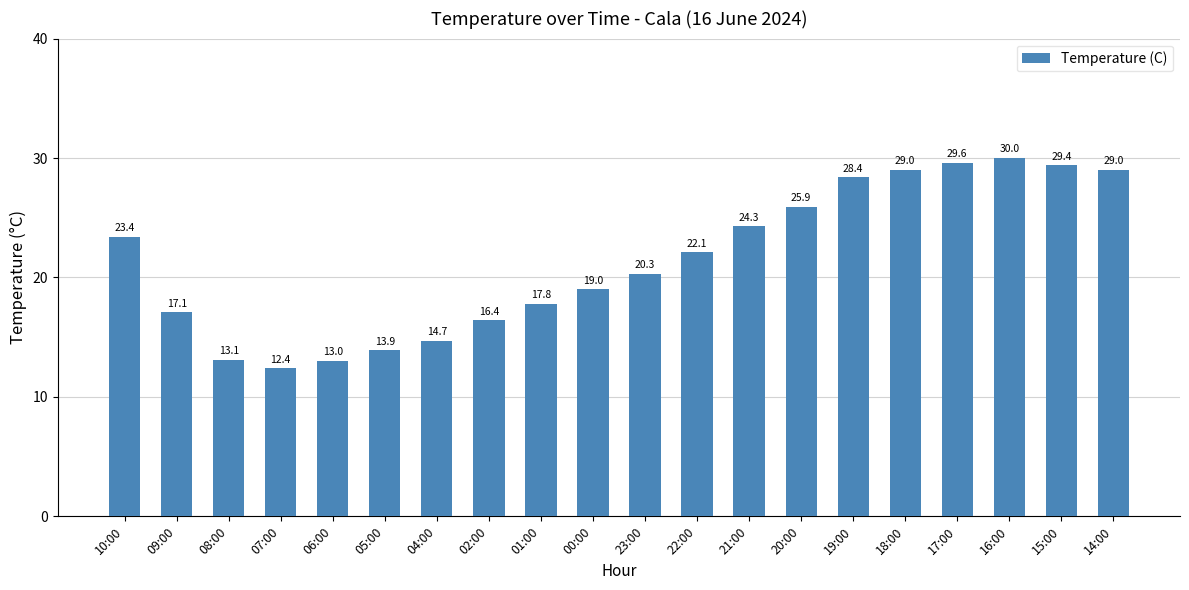

What position from the right is 14:00?

1